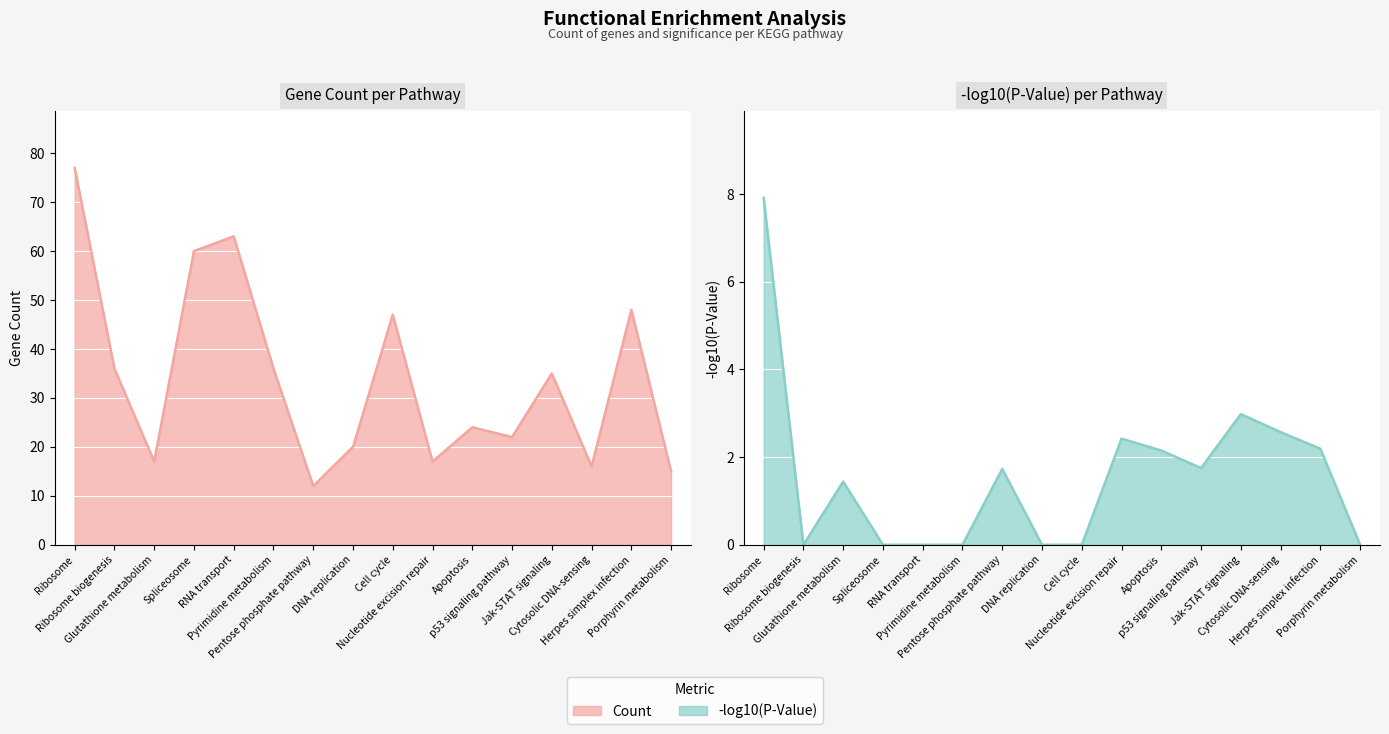

How many series are shown in this chart?

2